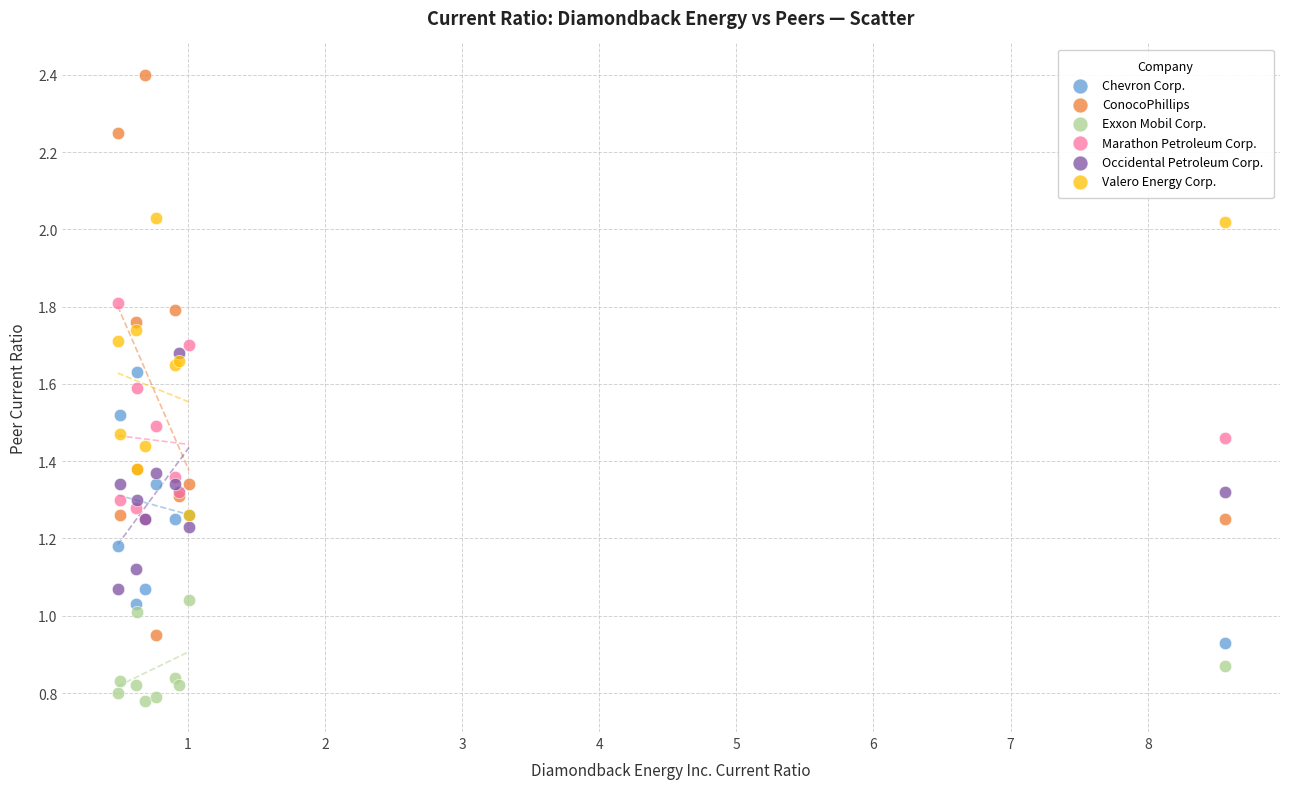

Which series contains the highest Y value?

ConocoPhillips